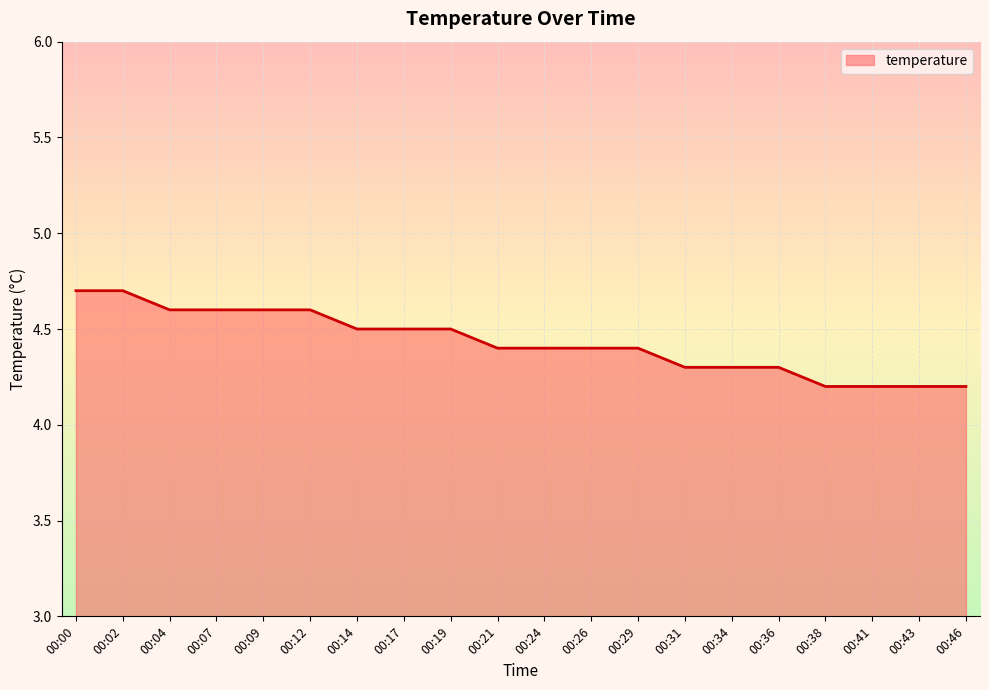

Which has a higher value, 00:04 or 00:21?

00:04